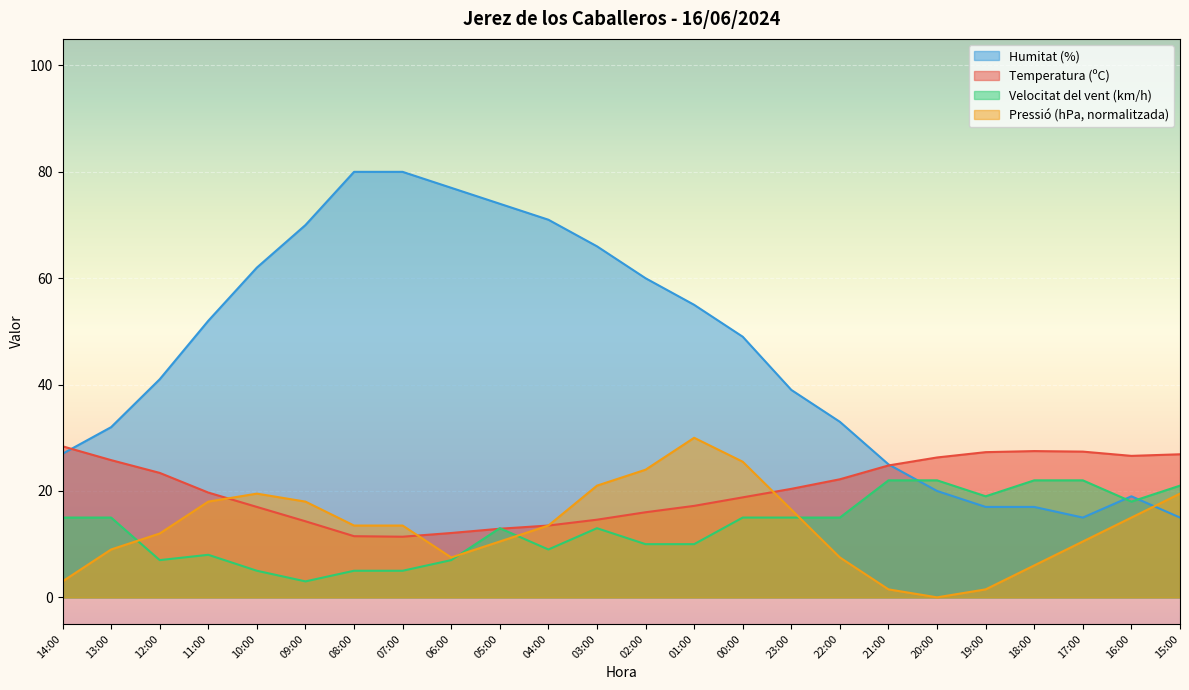

How many data points does each series have?

24